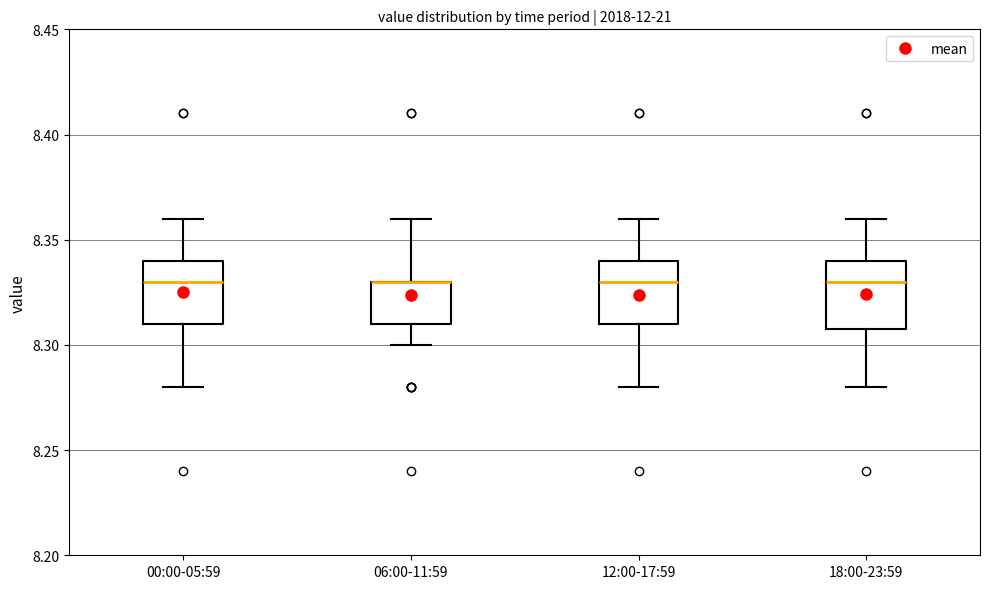

Where does the median line of the box for 18:00-23:59 sit on the y-axis? The values are not printed on the chart, so give them approximately, as read against the axis.

8.33